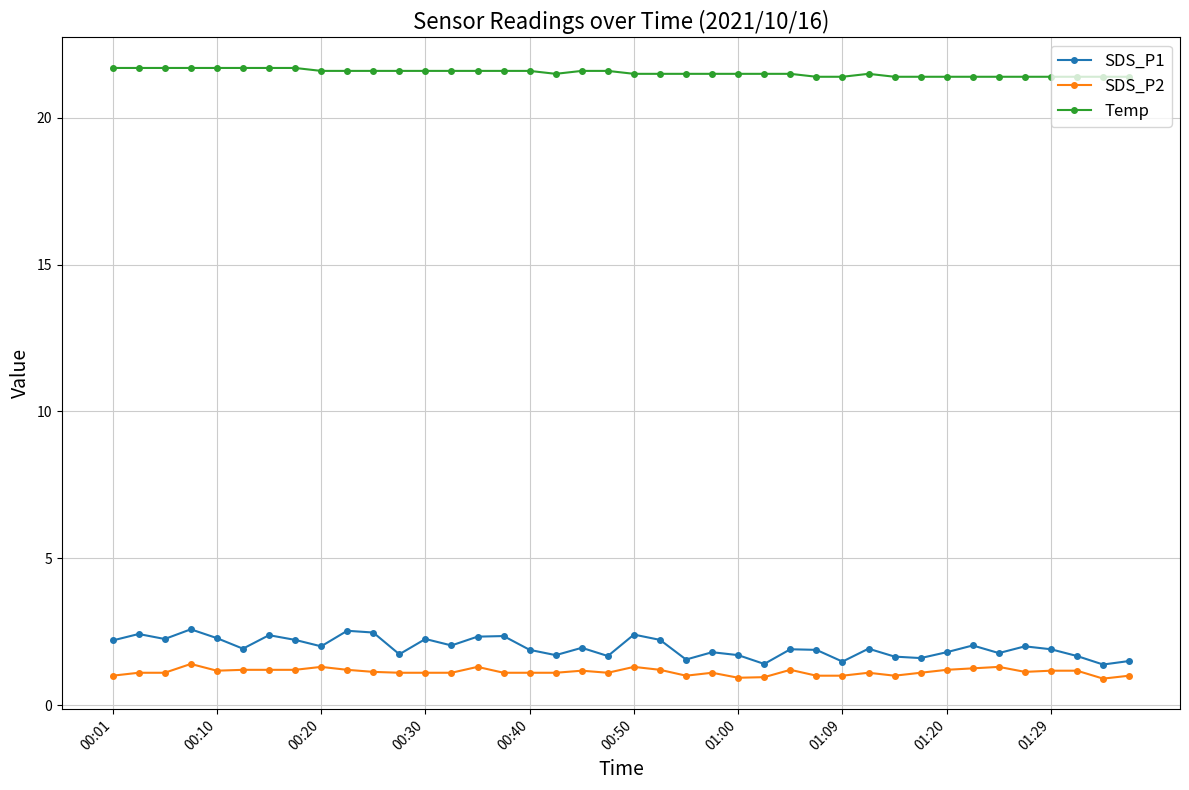

List the series in order of their peak value, lowest first.

SDS_P2, SDS_P1, Temp